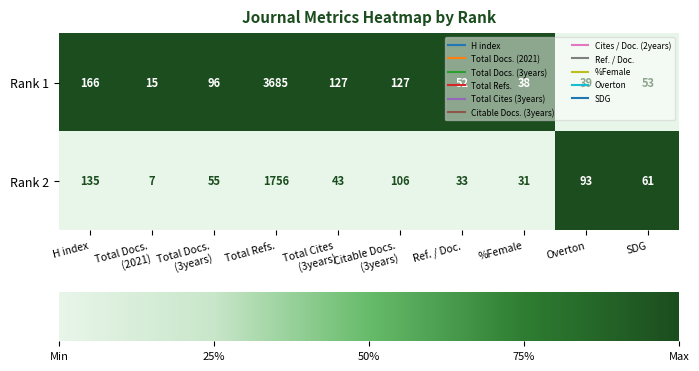

Which series has the largest total across all categories?

Rank 1